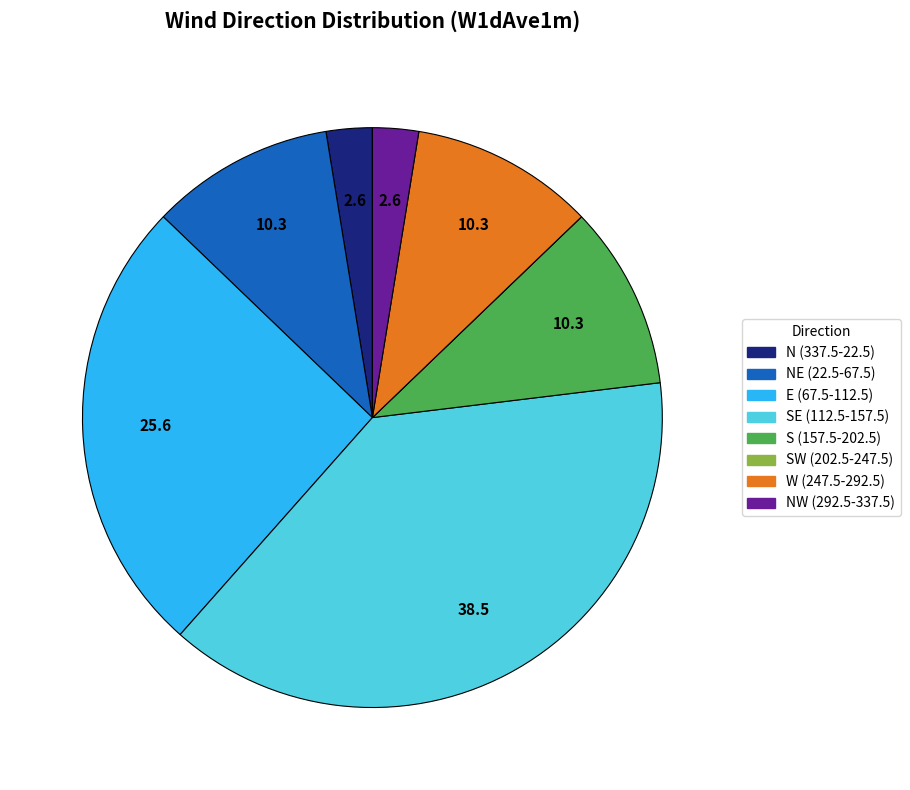

Is there a majority slice in this chart?

No